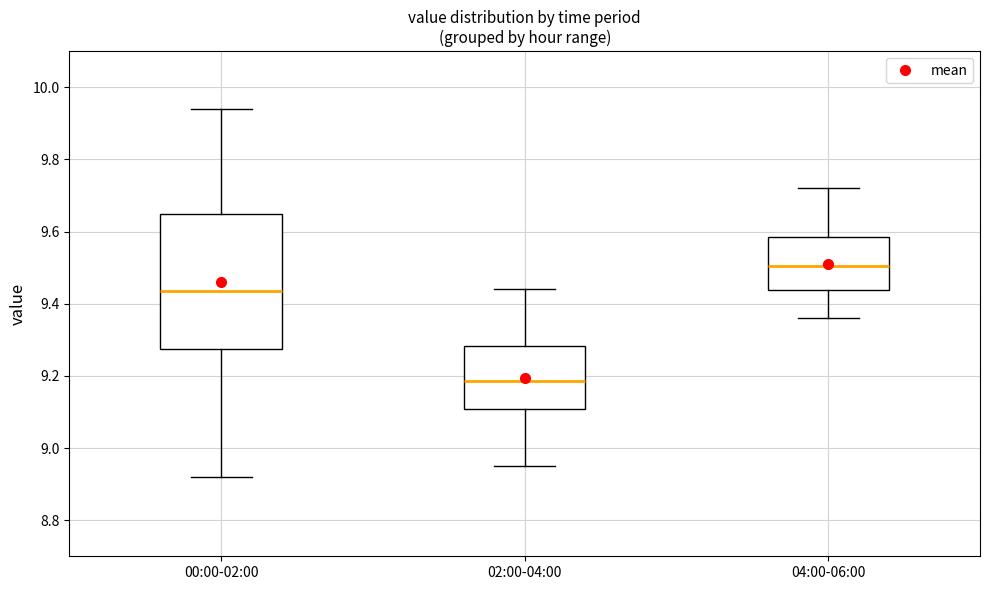

Reading left to right, read every box against the y-axis: the position of its median line, the range the box covers, and the ends of its whiskers. The values are not printed on the chart, so give them approximately, as read against the axis.

00:00-02:00: median 9.44, box 9.28 to 9.66, whiskers 8.92 to 9.94
02:00-04:00: median 9.18, box 9.10 to 9.28, whiskers 8.96 to 9.44
04:00-06:00: median 9.50, box 9.44 to 9.58, whiskers 9.36 to 9.72